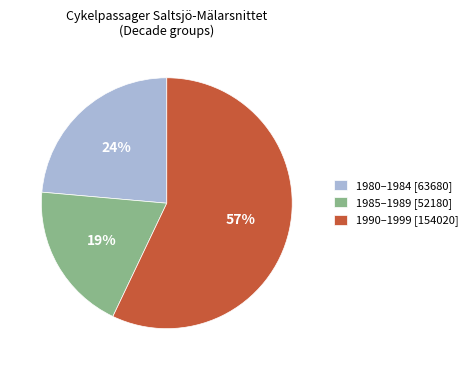

Is there any slice that represents more than half of the pie?

Yes